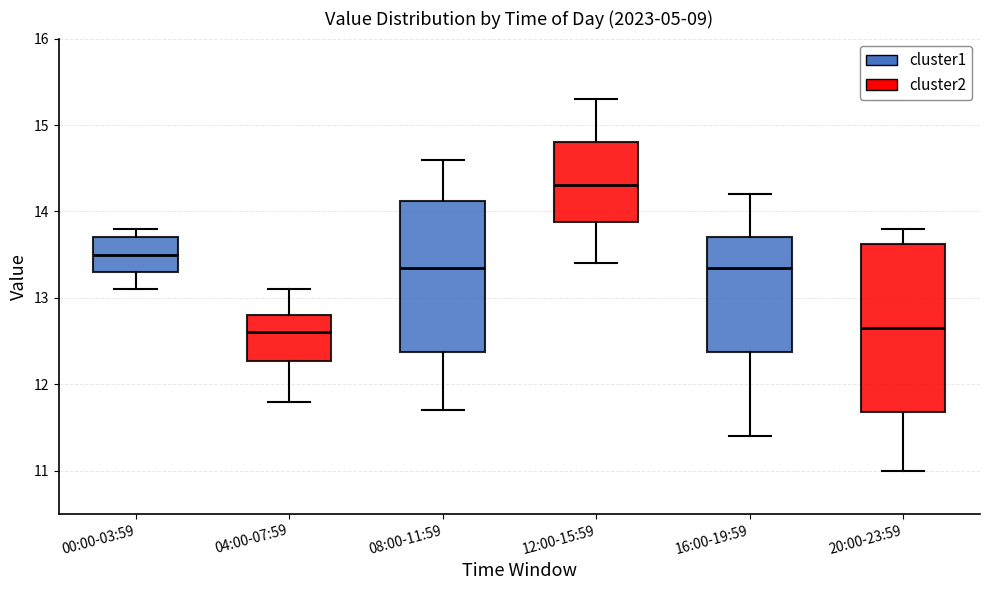

Reading left to right, read every box against the y-axis: the position of its median line, the range the box covers, and the ends of its whiskers. The values are not printed on the chart, so give them approximately, as read against the axis.

00:00-03:59: median 13.5, box 13.3 to 13.7, whiskers 13.1 to 13.8
04:00-07:59: median 12.6, box 12.3 to 12.8, whiskers 11.8 to 13.1
08:00-11:59: median 13.4, box 12.4 to 14.1, whiskers 11.7 to 14.6
12:00-15:59: median 14.3, box 13.9 to 14.8, whiskers 13.4 to 15.3
16:00-19:59: median 13.4, box 12.4 to 13.7, whiskers 11.4 to 14.2
20:00-23:59: median 12.7, box 11.7 to 13.6, whiskers 11.0 to 13.8